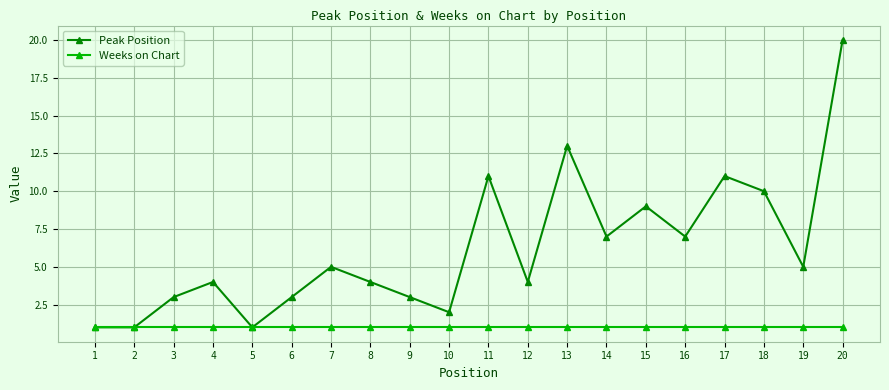

List the series in order of their peak value, highest first.

Peak Position, Weeks on Chart